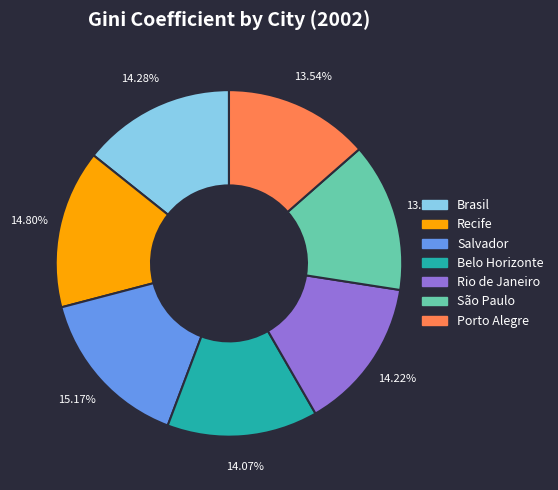

What percentage is NOT represented by Belo Horizonte?

85.9%